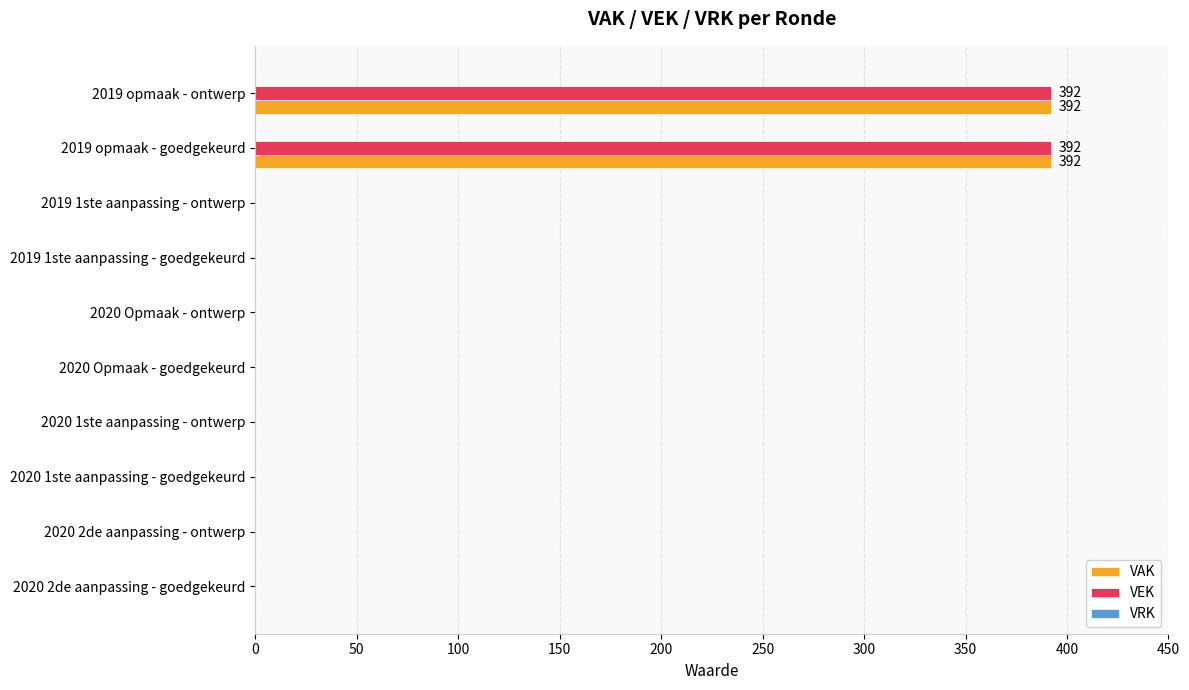

How many categories are shown in the chart?

10